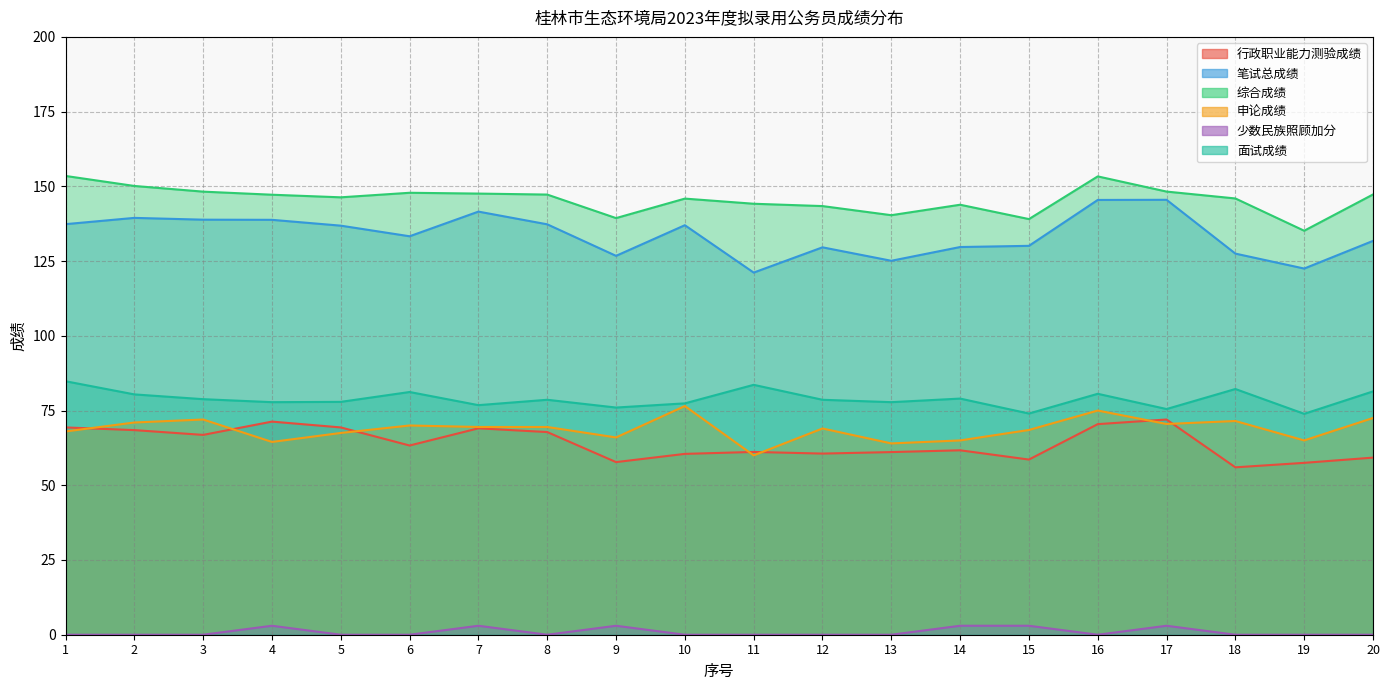

How many lines are shown in the chart?

6